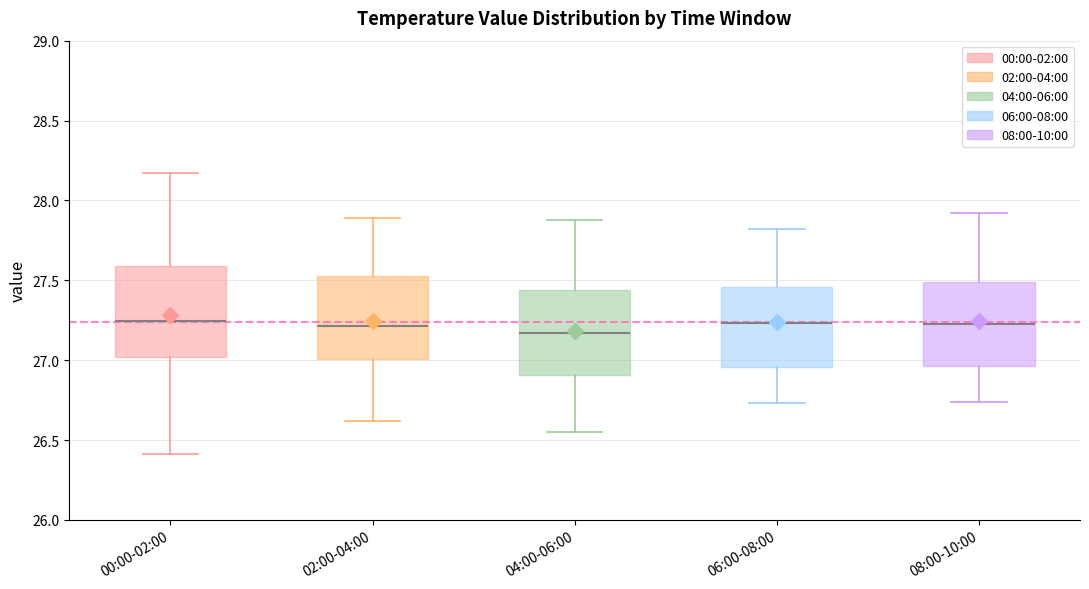

Reading left to right, transcribe this box plot: for each box, give where its median line is, the range the box spans, and where its two whiskers end, as read against the y-axis. The values are not printed on the chart, so give them approximately, as read against the axis.

00:00-02:00: median 27.25, box 27.00 to 27.60, whiskers 26.40 to 28.15
02:00-04:00: median 27.20, box 27.00 to 27.55, whiskers 26.60 to 27.90
04:00-06:00: median 27.15, box 26.90 to 27.45, whiskers 26.55 to 27.90
06:00-08:00: median 27.25, box 26.95 to 27.45, whiskers 26.75 to 27.80
08:00-10:00: median 27.25, box 26.95 to 27.50, whiskers 26.75 to 27.90